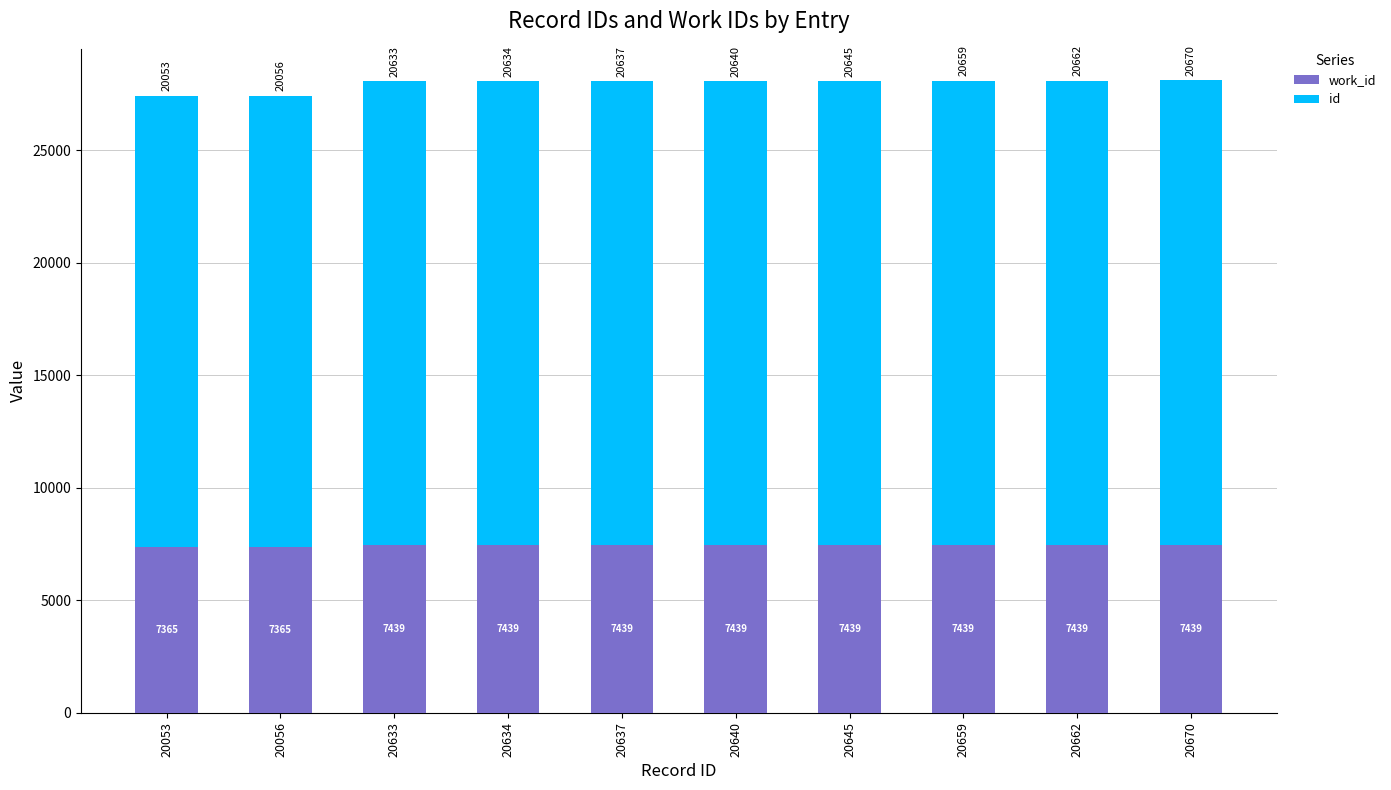

What is the total value across all series at 20640?

28079